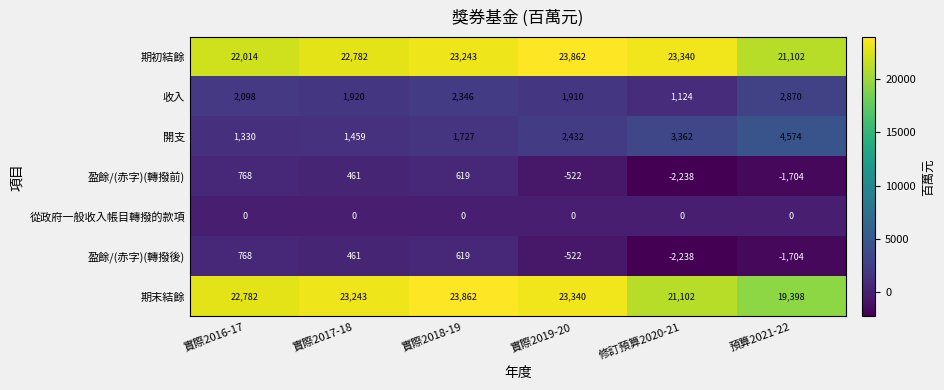

What is the sum of the 盈餘/(赤字)(轉撥前) values at 實際2019-20 and 修訂預算2020-21?

-2760